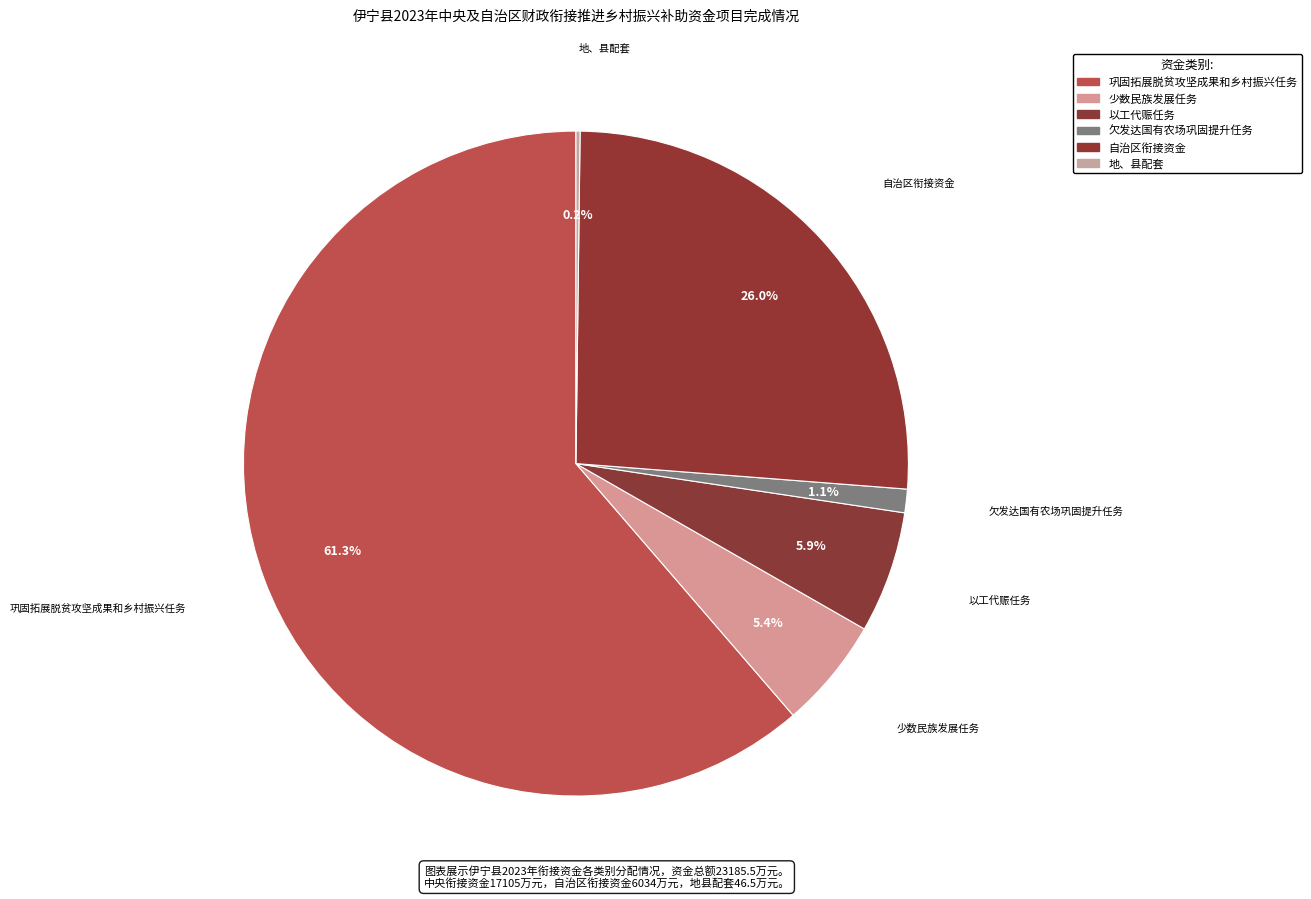

To the nearest percent, what is the average slice percentage?

17%